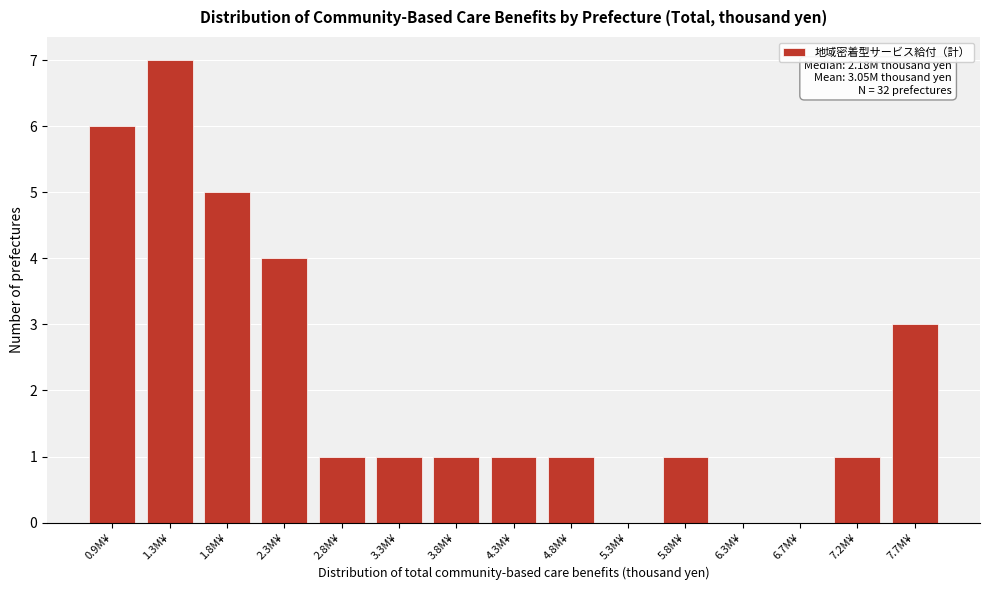

Reading right to left, extract all data points from this chart.

7.7M¥=3	7.2M¥=1	6.7M¥=0	6.3M¥=0	5.8M¥=1	5.3M¥=0	4.8M¥=1	4.3M¥=1	3.8M¥=1	3.3M¥=1	2.8M¥=1	2.3M¥=4	1.8M¥=5	1.3M¥=7	0.9M¥=6